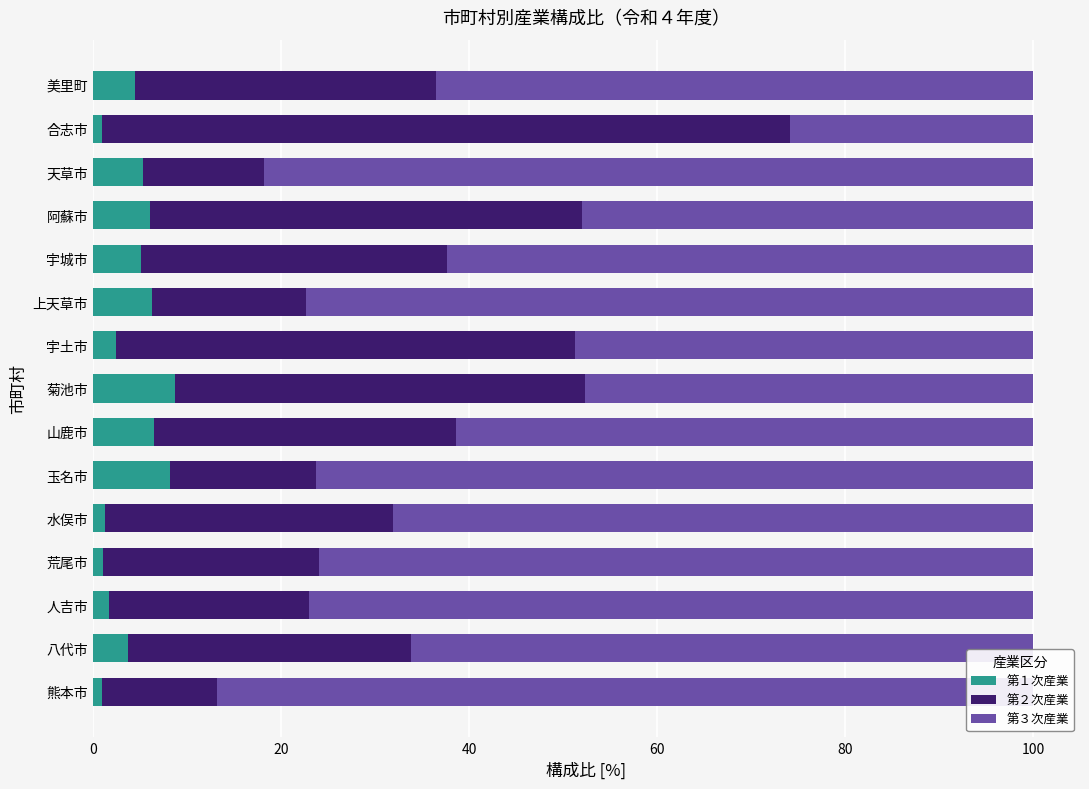

Which series has the widest spread of values?

第２次産業